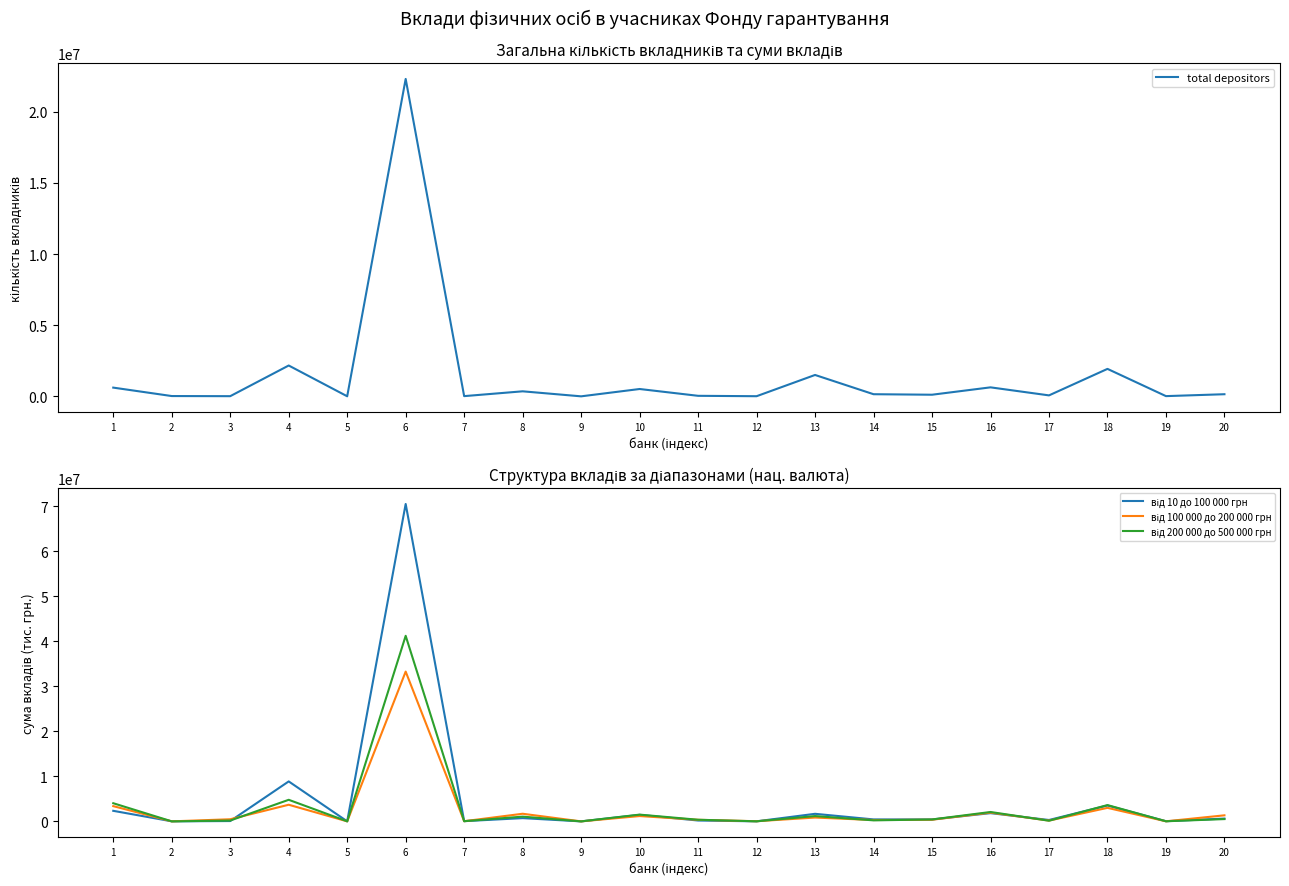

How many distinct data groups are displayed?

4